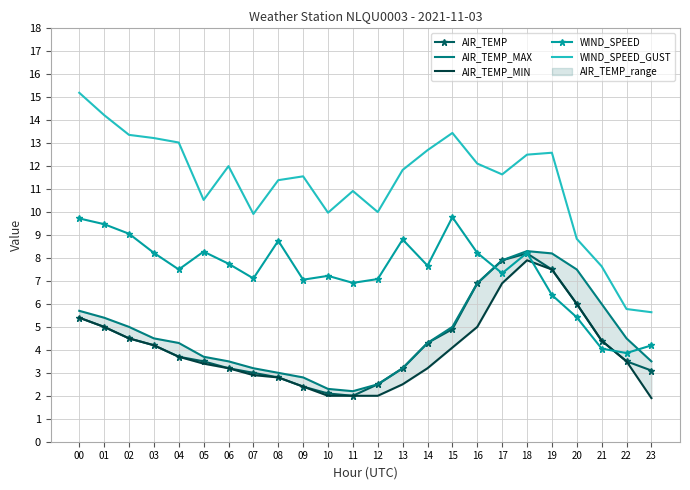

The value of WIND_SPEED_GUST at 03 is 21.2. True or false?

False